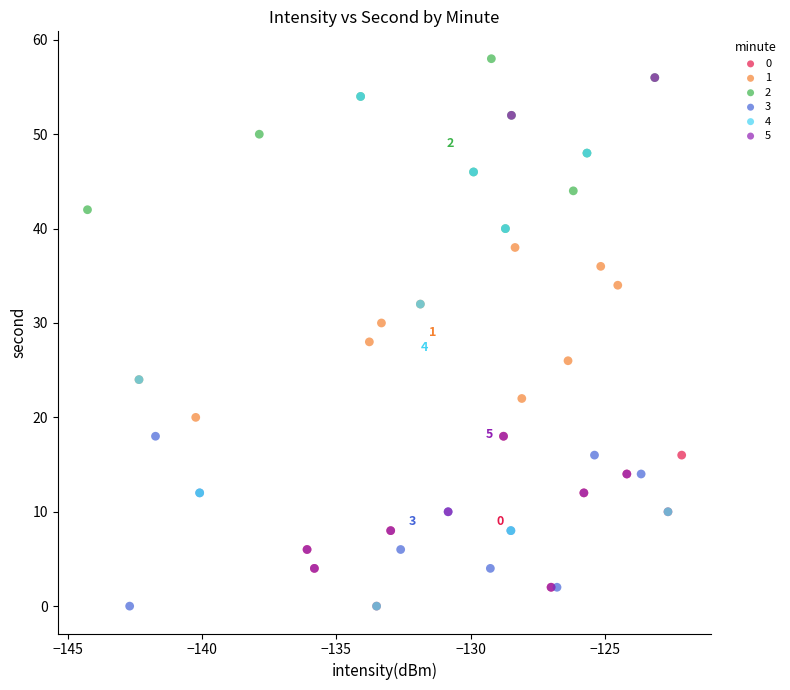

What are all the series names shown in the legend?

0, 1, 2, 3, 4, 5